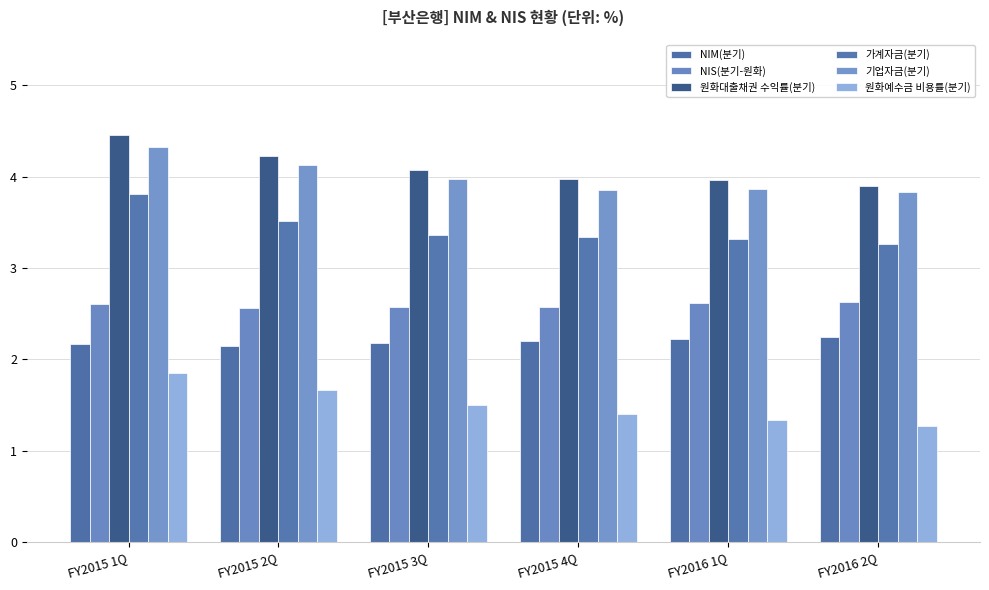

What position from the right is FY2015 4Q?

3